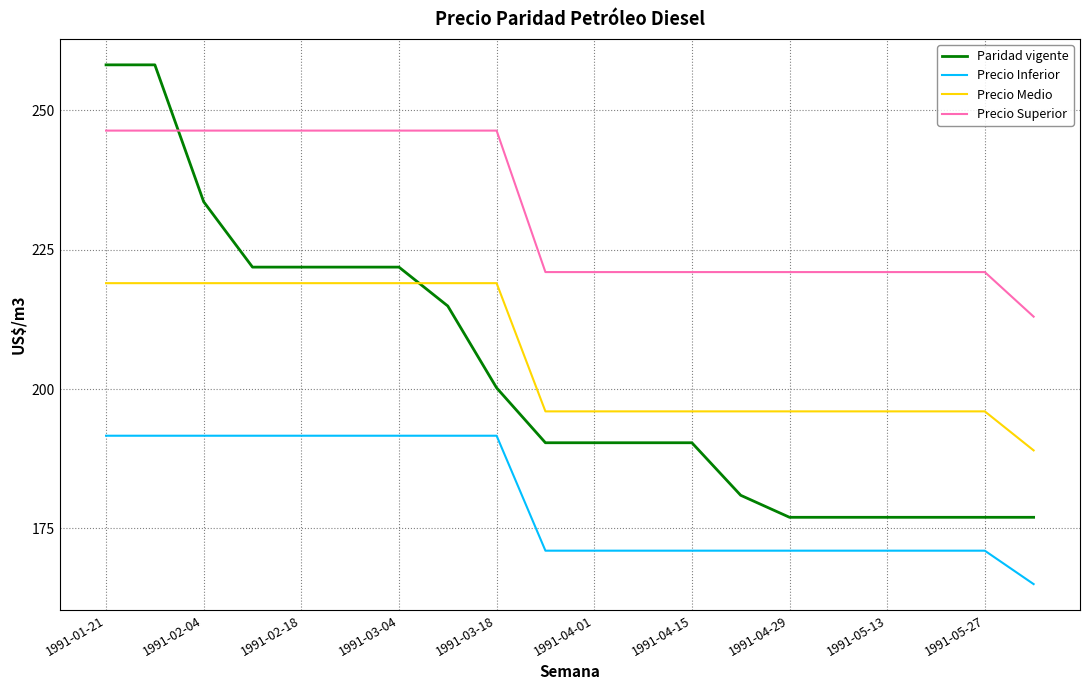

What is the smallest value displayed?

165.0